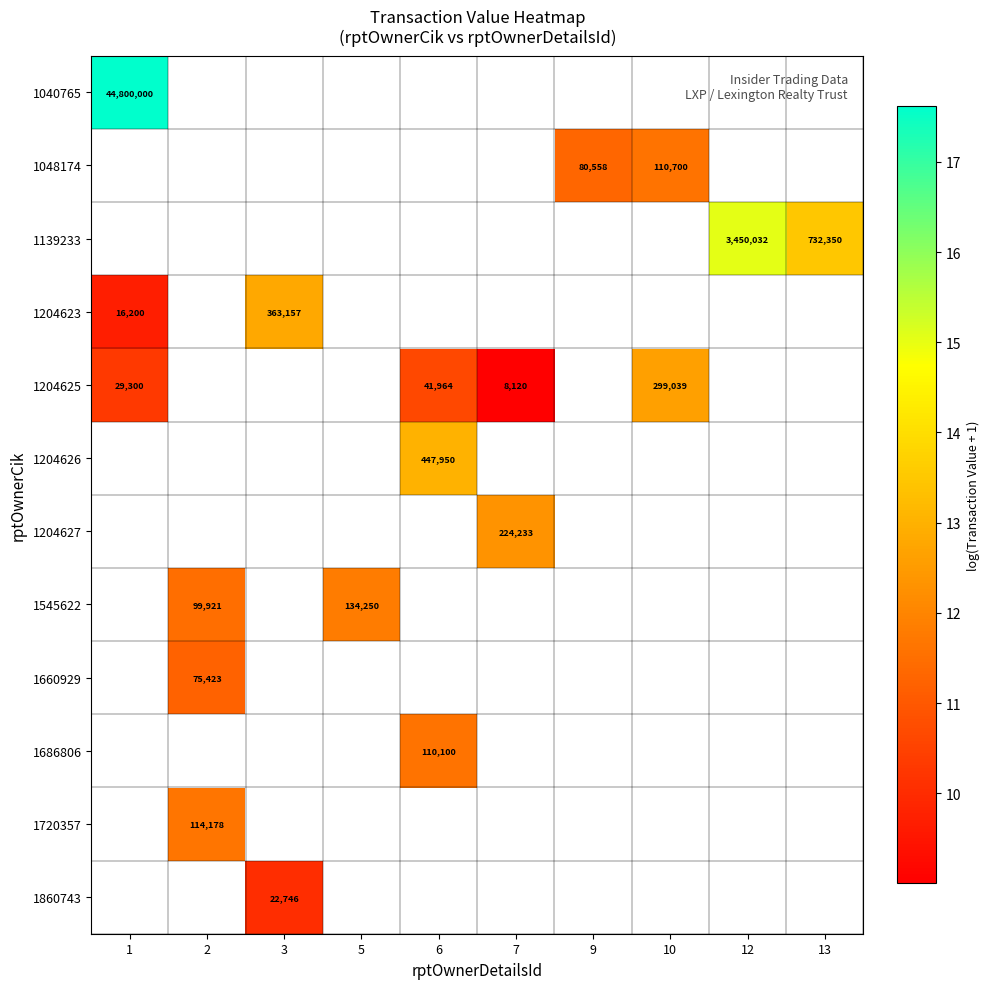

What is the smallest value displayed?

9.0